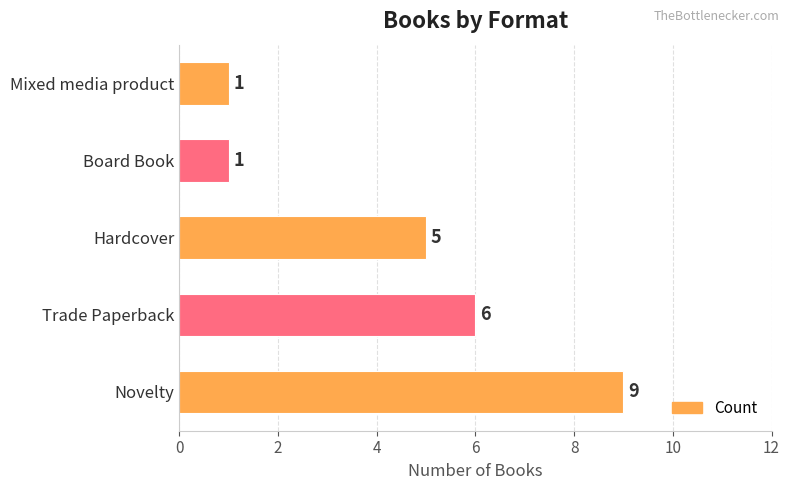

How many data points are less than 5?

2